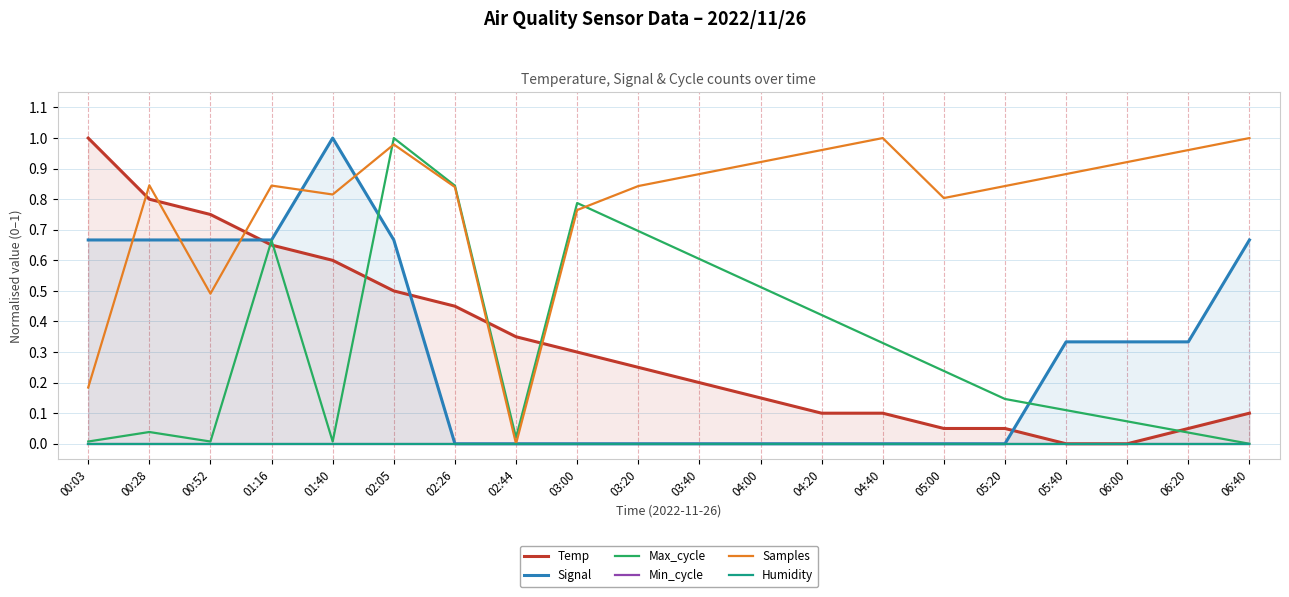

What is the value of the Temp point at the 11th from the left?

0.2